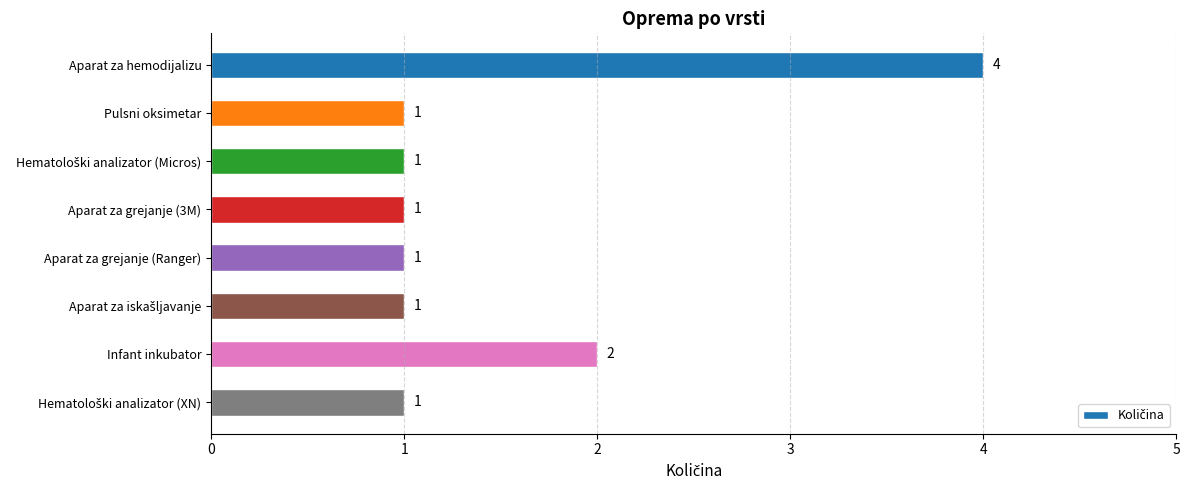

Are the bars grouped side by side (vs. stacked)?

No